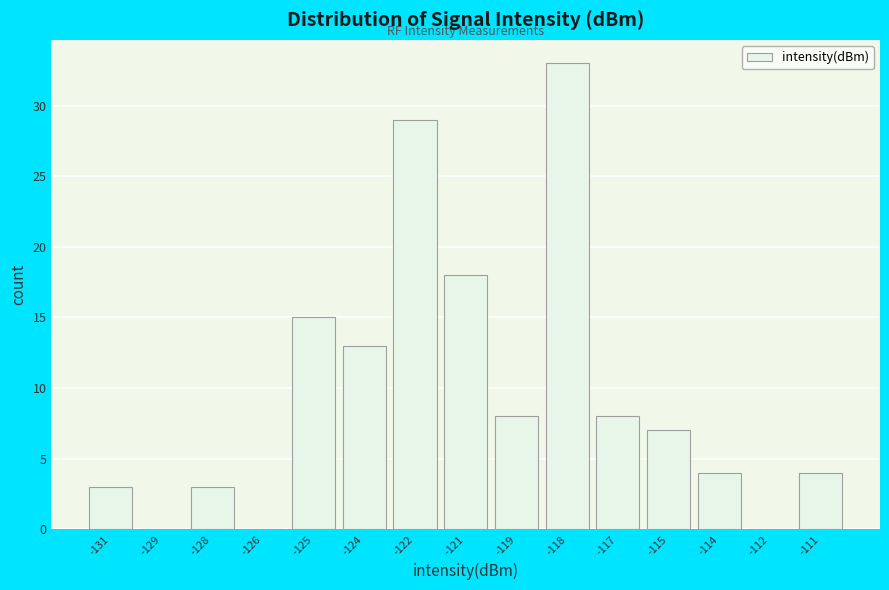

Reading left to right, list all the values displayed in this chart.

-131=3	-129=0	-128=3	-126=0	-125=15	-124=13	-122=29	-121=18	-119=8	-118=33	-117=8	-115=7	-114=4	-112=0	-111=4